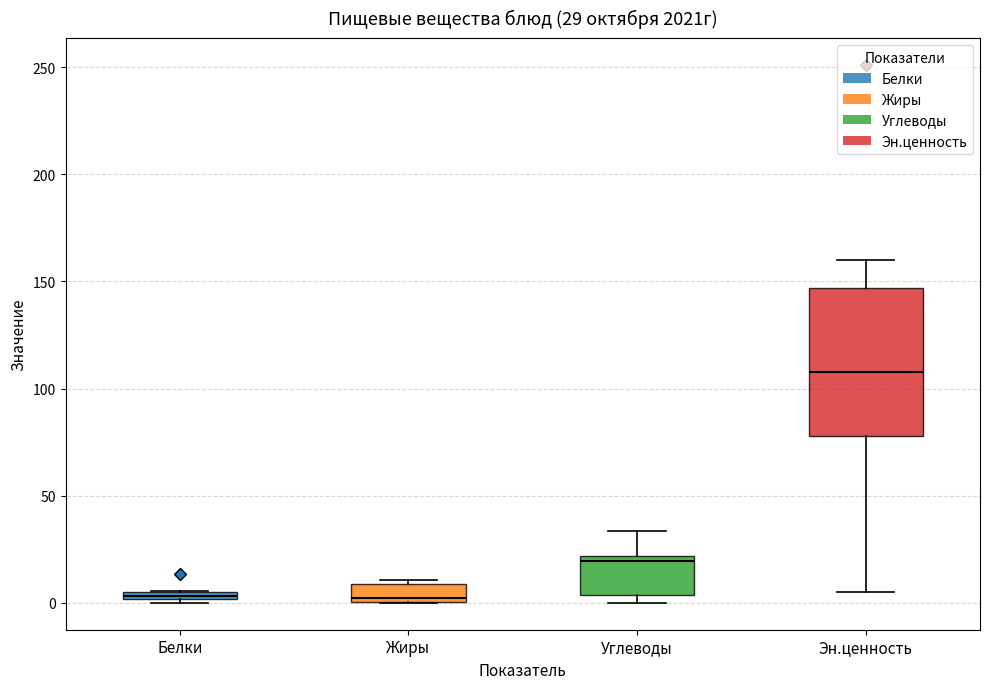

Comparing the boxes themselves (not the whiskers), which one is the tallest?

Эн.ценность